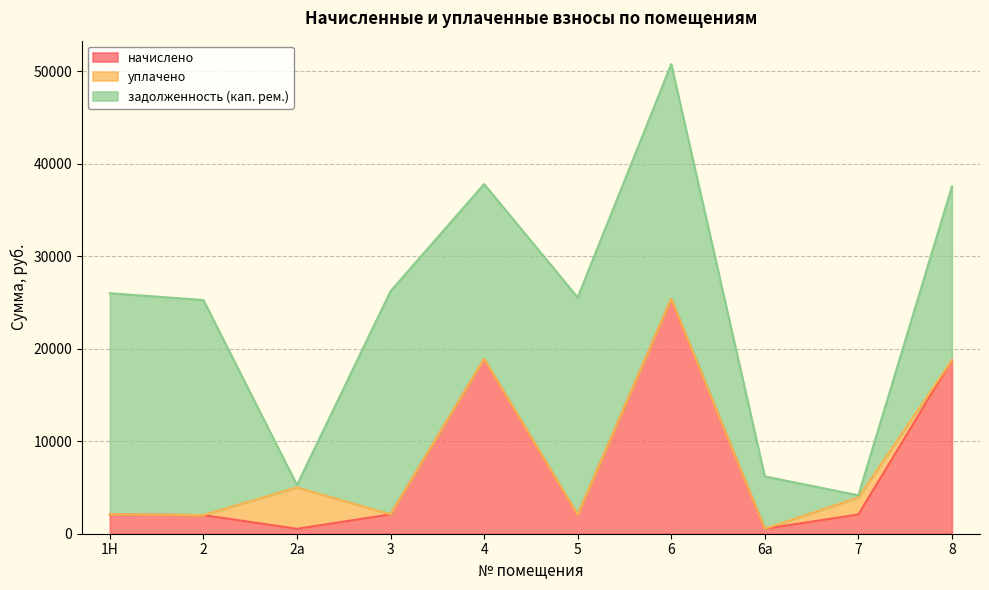

The value of задолженность (кап. рем.) at 1Н is 8726.6. True or false?

False